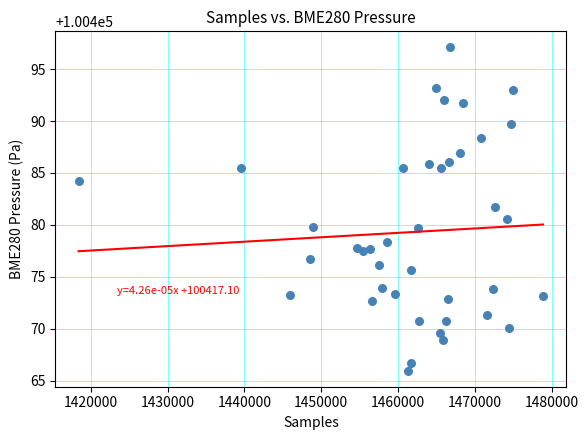

What is the range of X values (max minus min)?

60474.0